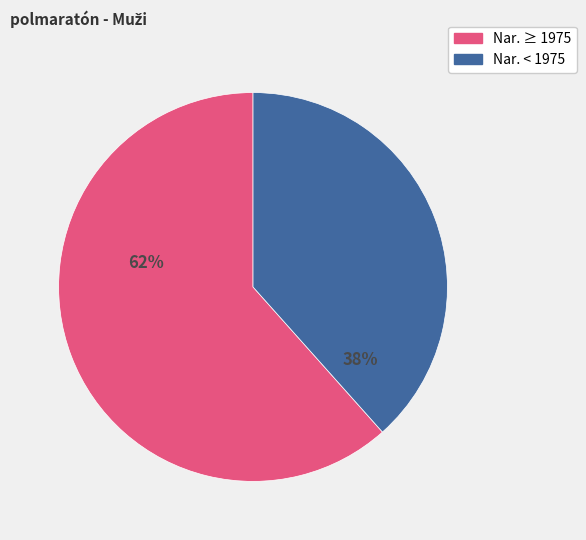

Does any single category account for the majority?

Yes